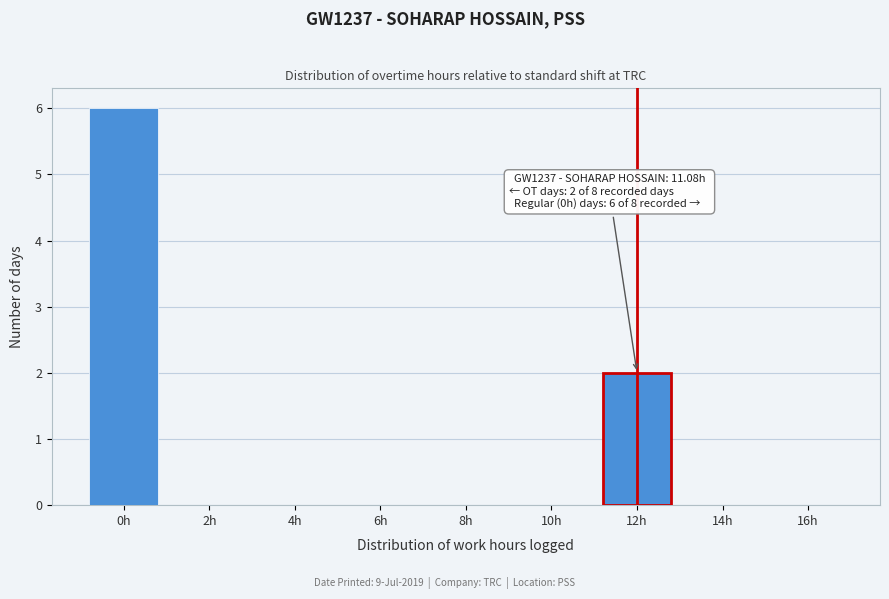

Reading left to right, extract all data points from this chart.

0h=6	2h=0	4h=0	6h=0	8h=0	10h=0	12h=2	14h=0	16h=0